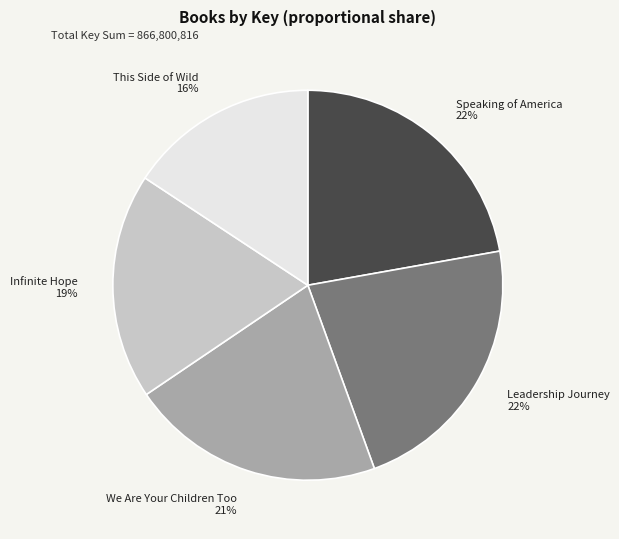

What percentage is the Leadership Journey slice, to the nearest percent?

22%